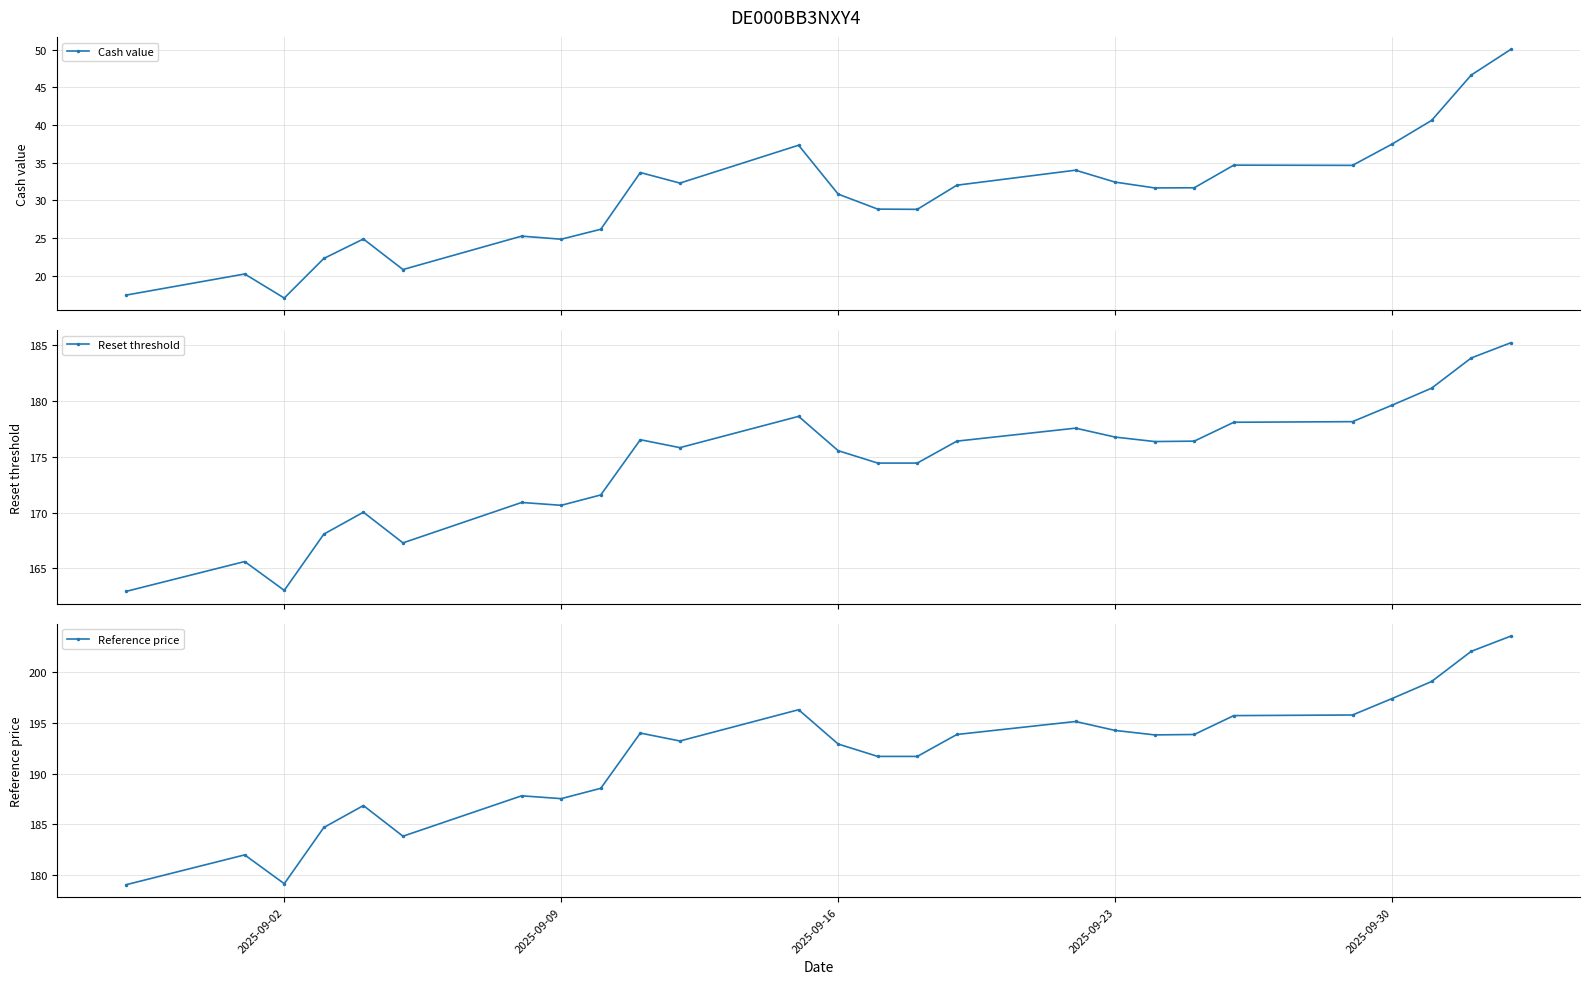

True or false: Reference price and Reset threshold intersect in this chart.

False